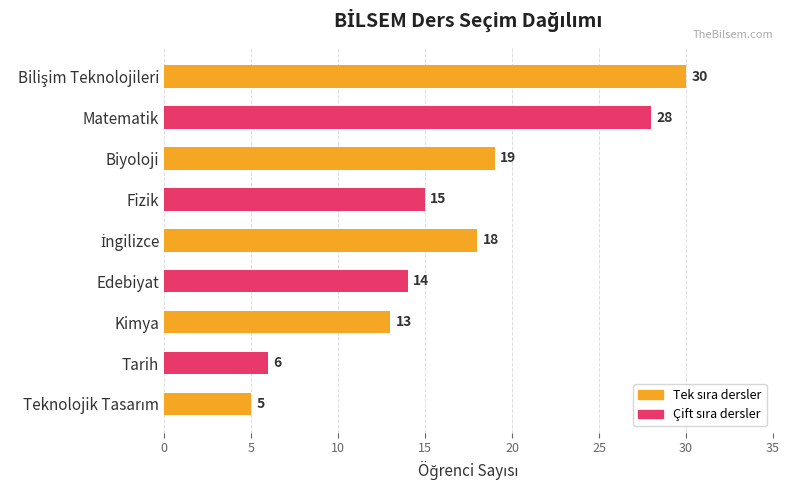

What is the difference between the maximum and second lowest values?

24